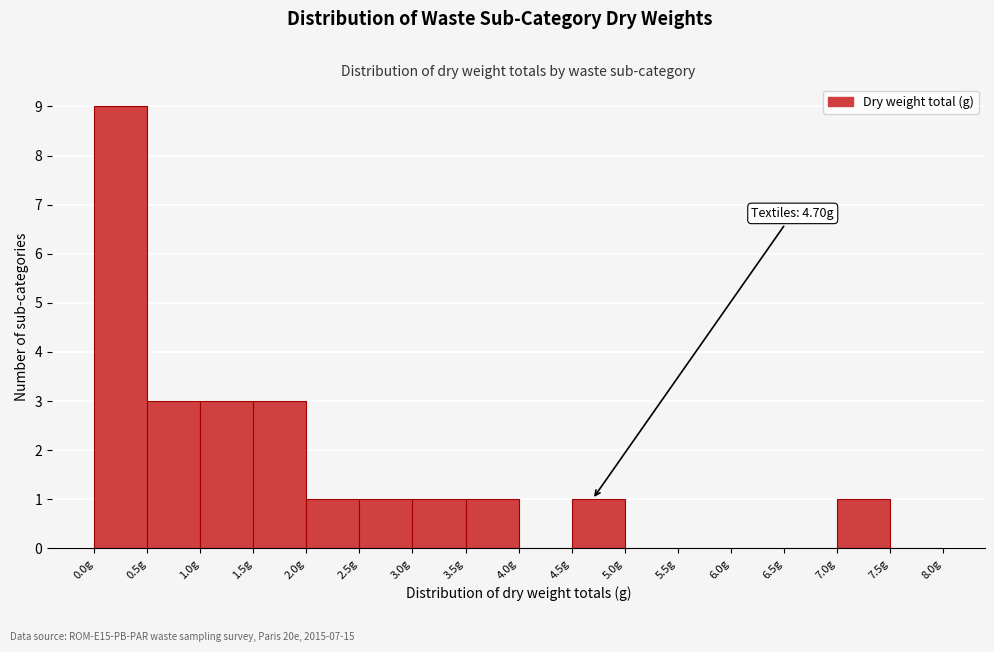

Over which range of the x-axis is the bar tallest?

0.0 to 0.5